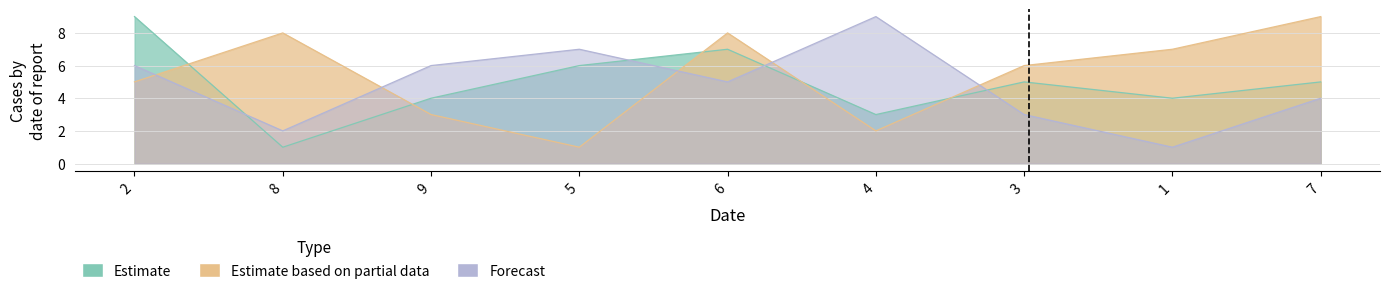

Where is the first local maximum for Estimate based on partial data?

8